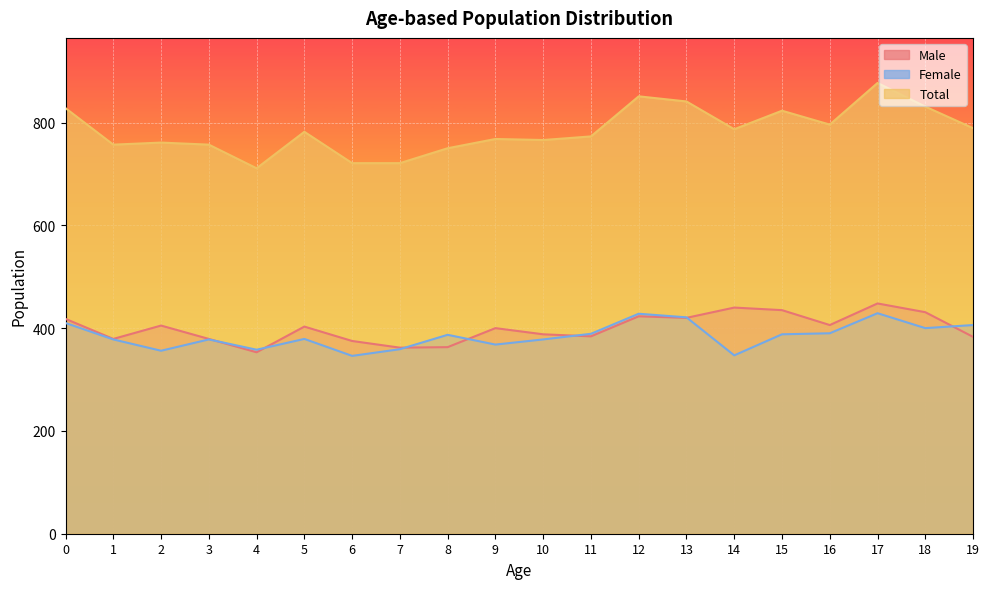

True or false: Male has more than 0 interior local peaks.

True